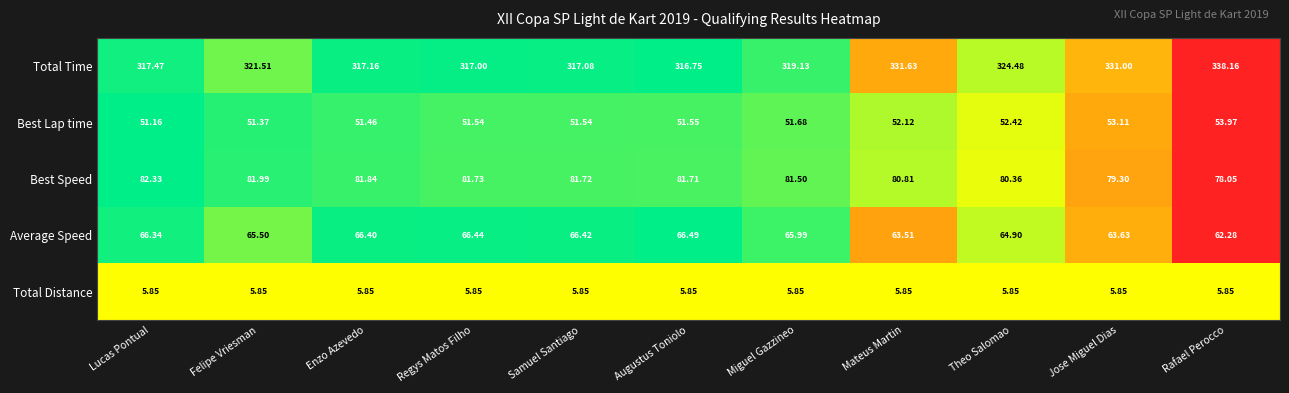

Rank the series at Enzo Azevedo from lowest to highest value.

Total Distance, Best Lap time, Average Speed, Best Speed, Total Time